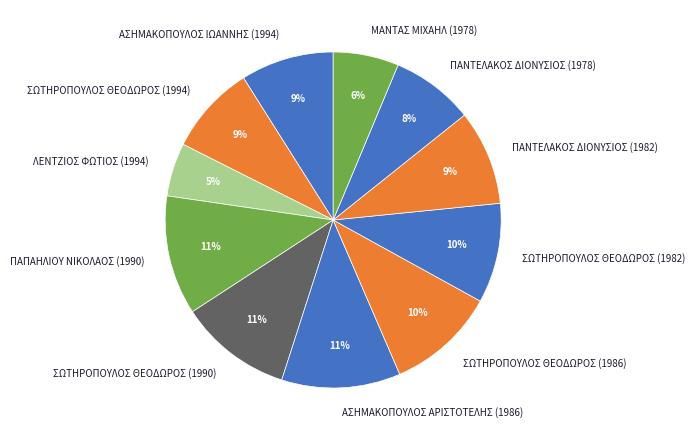

To the nearest percent, what is the average slice percentage?

9%